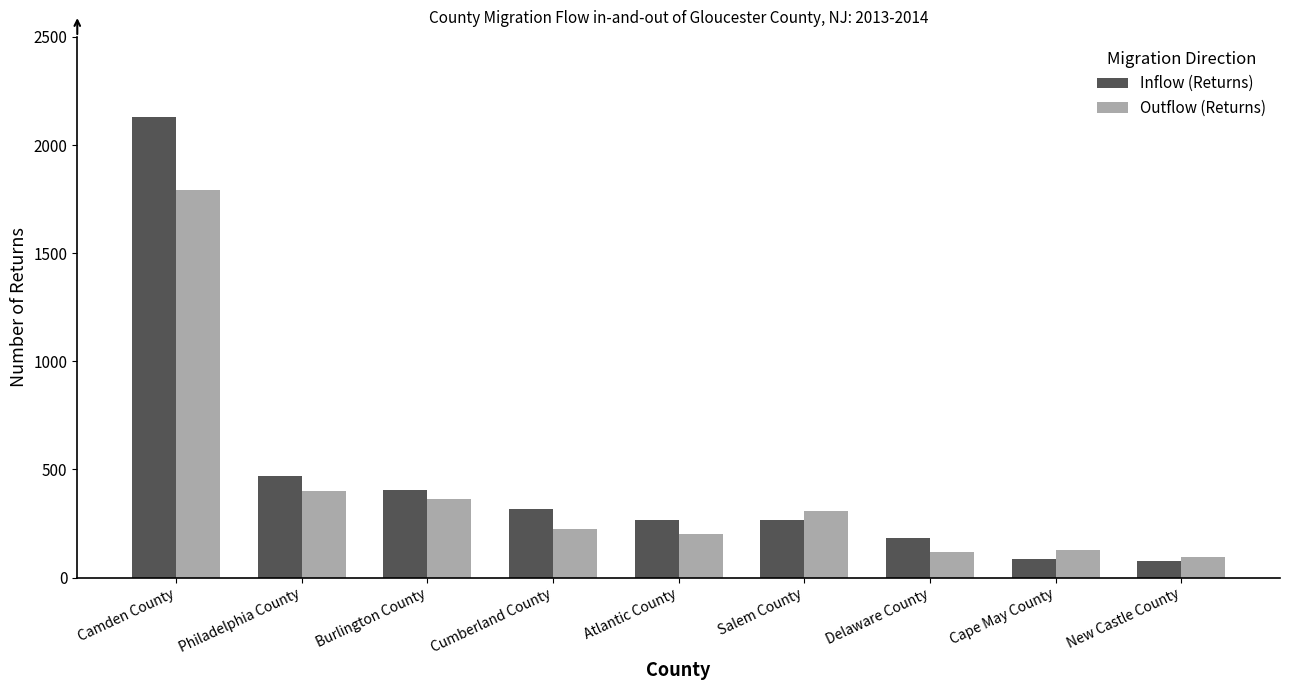

Which series has the largest range (max minus min)?

Inflow (Returns)